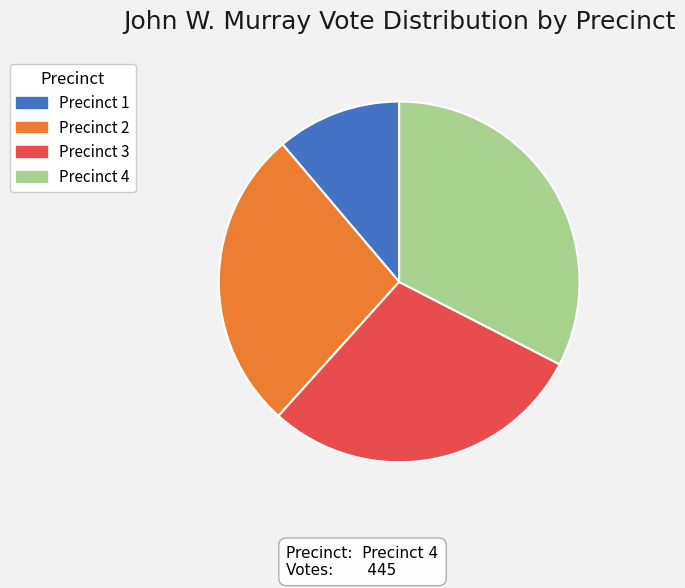

Between Precinct 1 and Precinct 3, which is larger?

Precinct 3